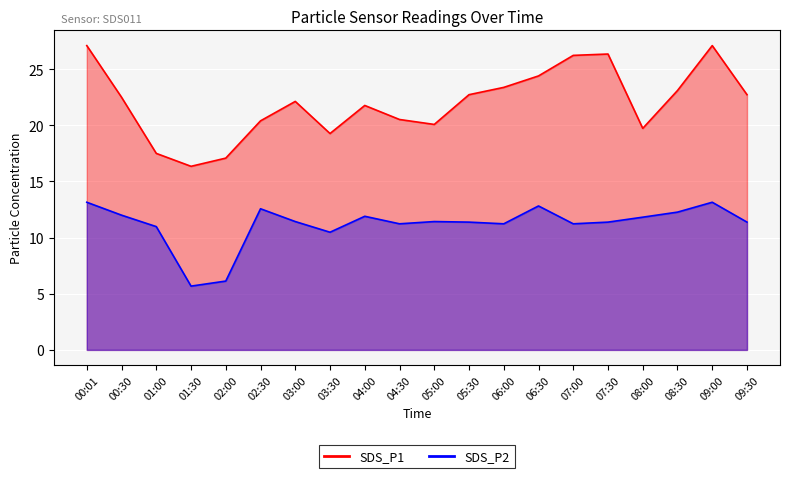

Read the SDS_P2 value at 07:30.

11.4